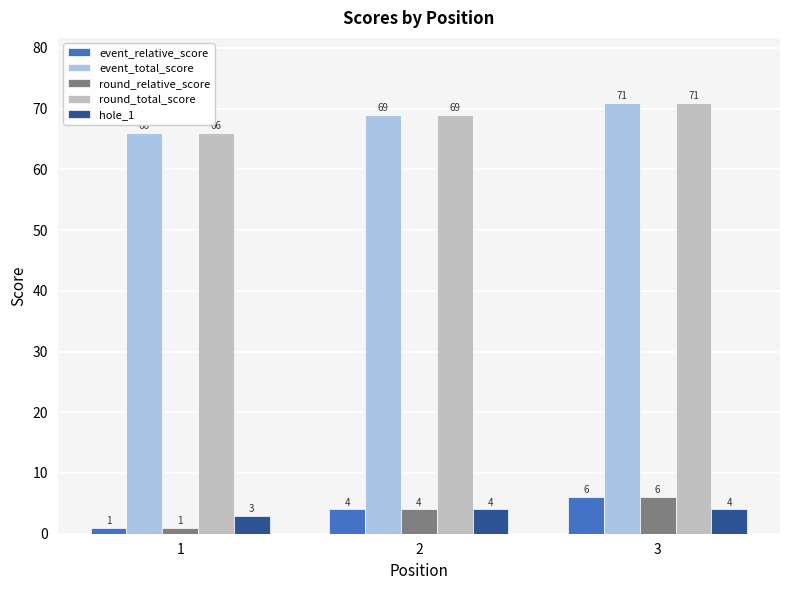

What is the spread (max minus min) of values at 1?

65